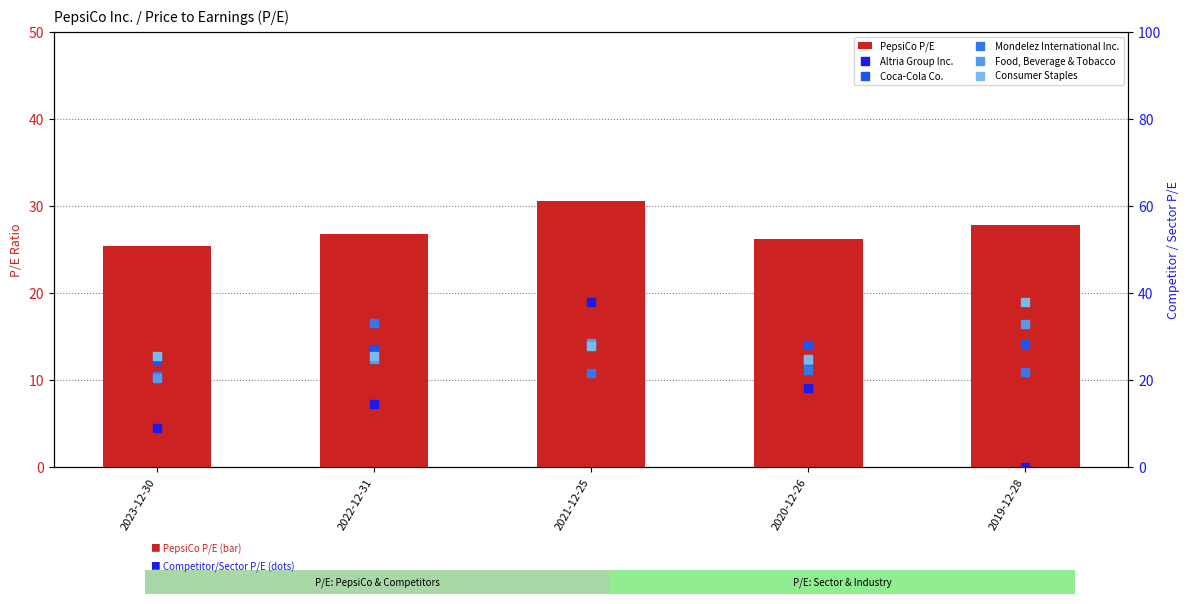

At which category is the sum across all series the highest?

2021-12-25